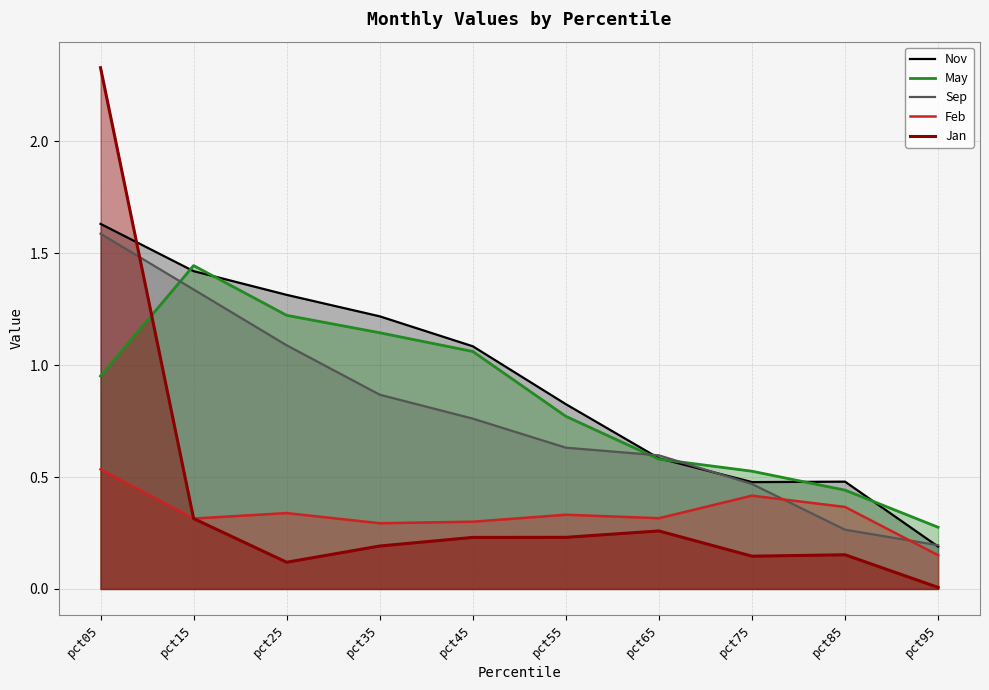

True or false: Sep and May cross at least once.

True